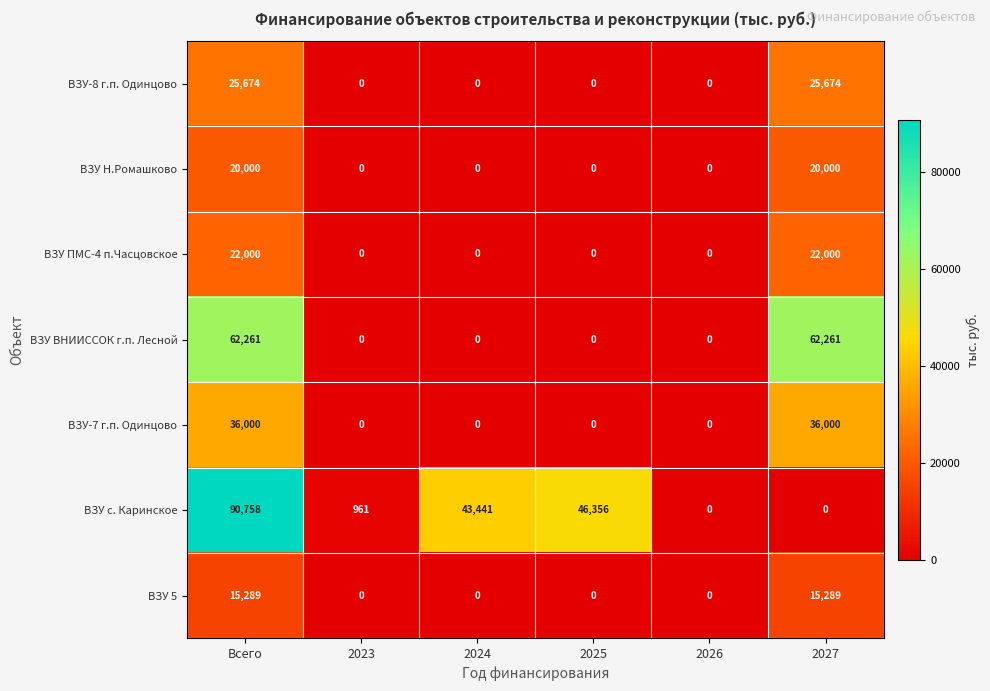

Which series changed the most between 2023 and 2024?

ВЗУ с. Каринское